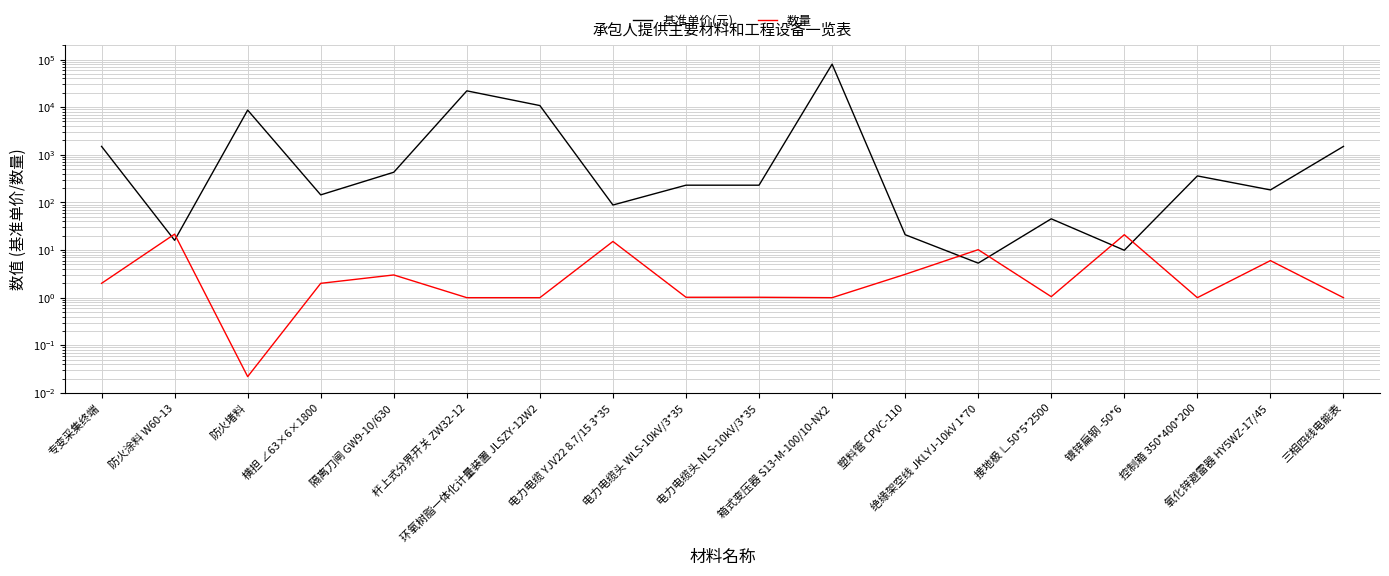

Which category has the highest value across all series?

箱式变压器 S13-M-100/10-NX2